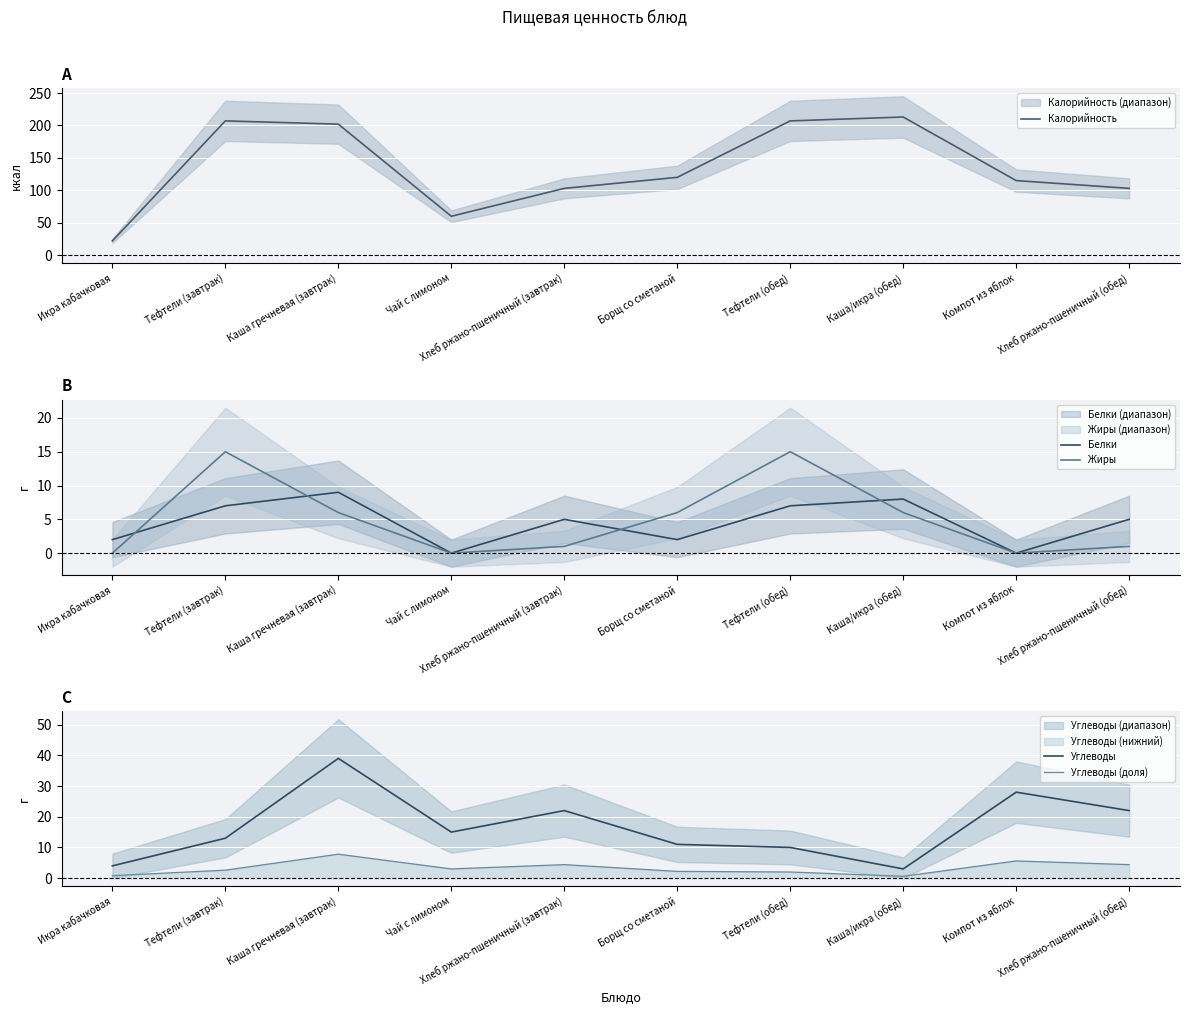

Which category has the lowest value in the Калорийность series?

Икра кабачковая